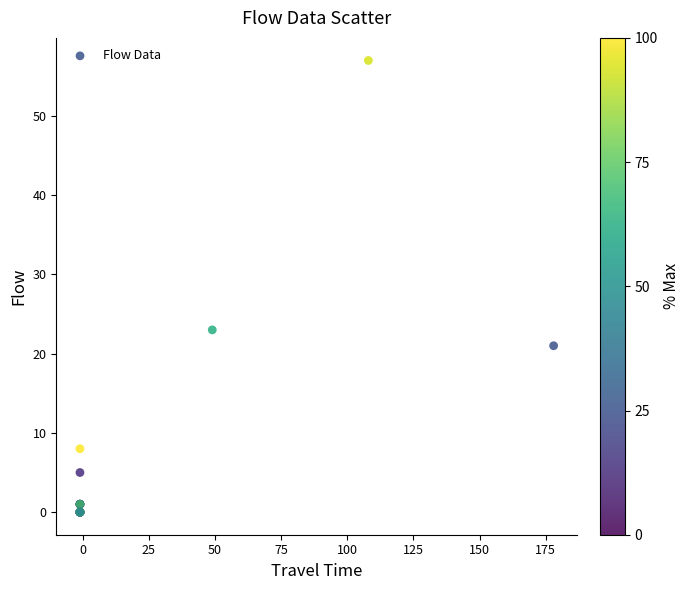

What Y value in the scatter plot is closest to 28?

23